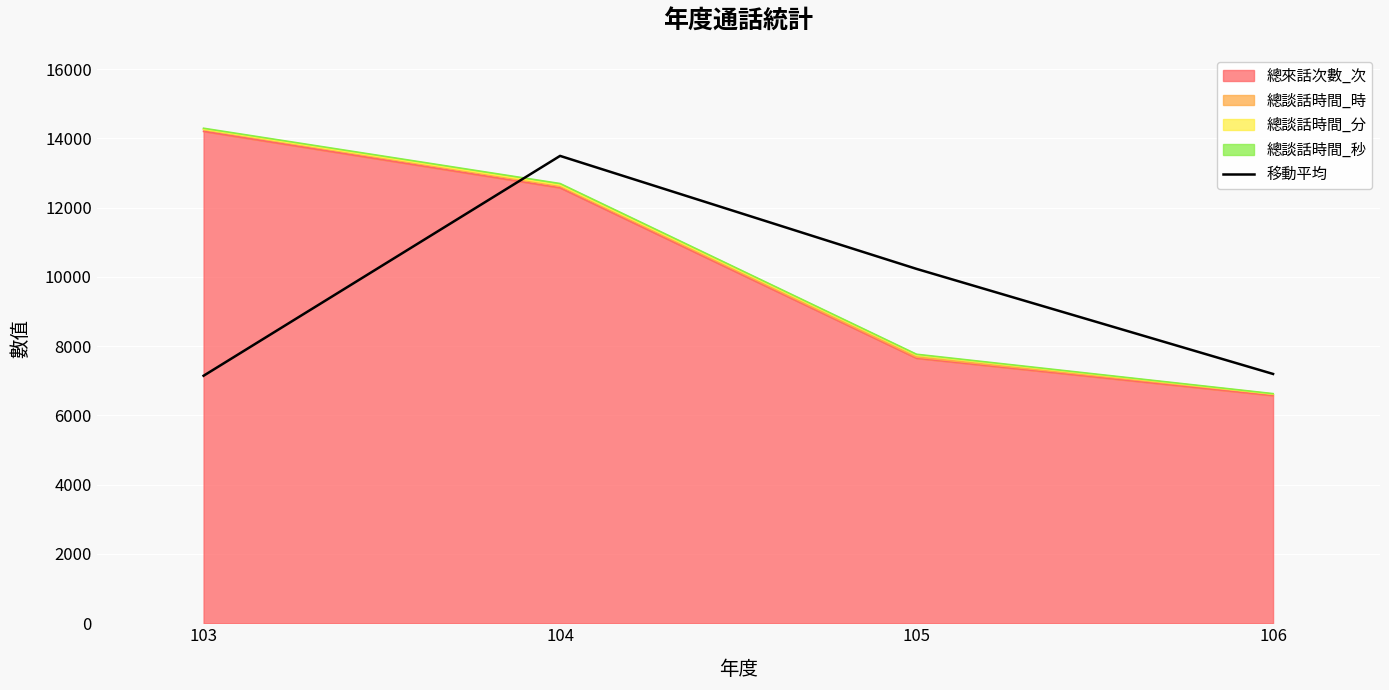

What is the difference between the values at 103 and 104?

6347.5